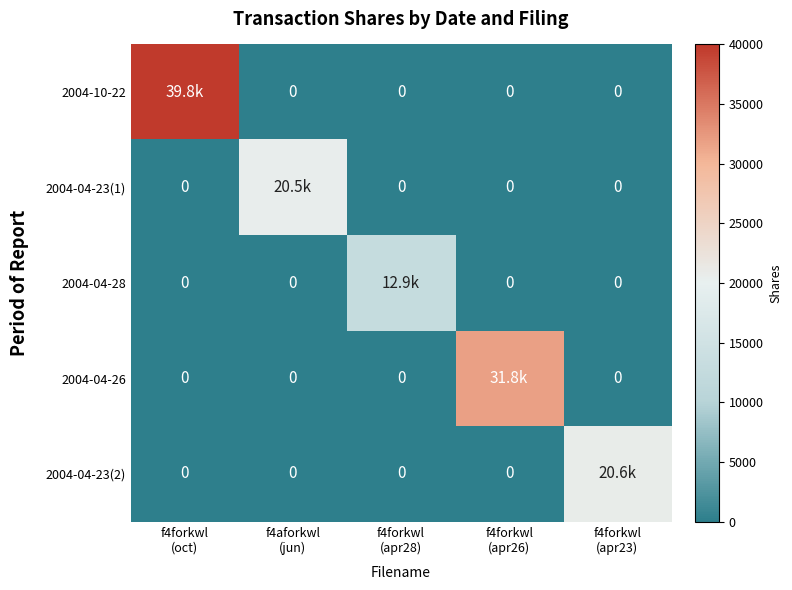

What is the average value of the 2004-04-23(2) series?

4129